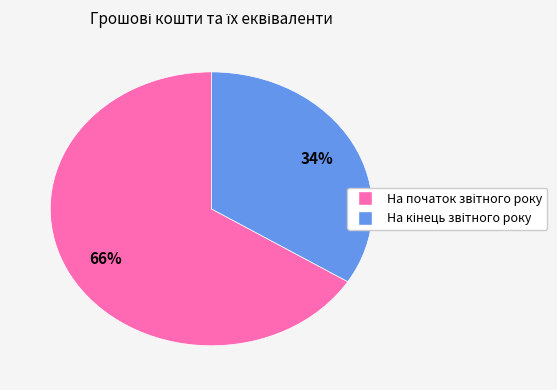

Is there a majority slice in this chart?

Yes